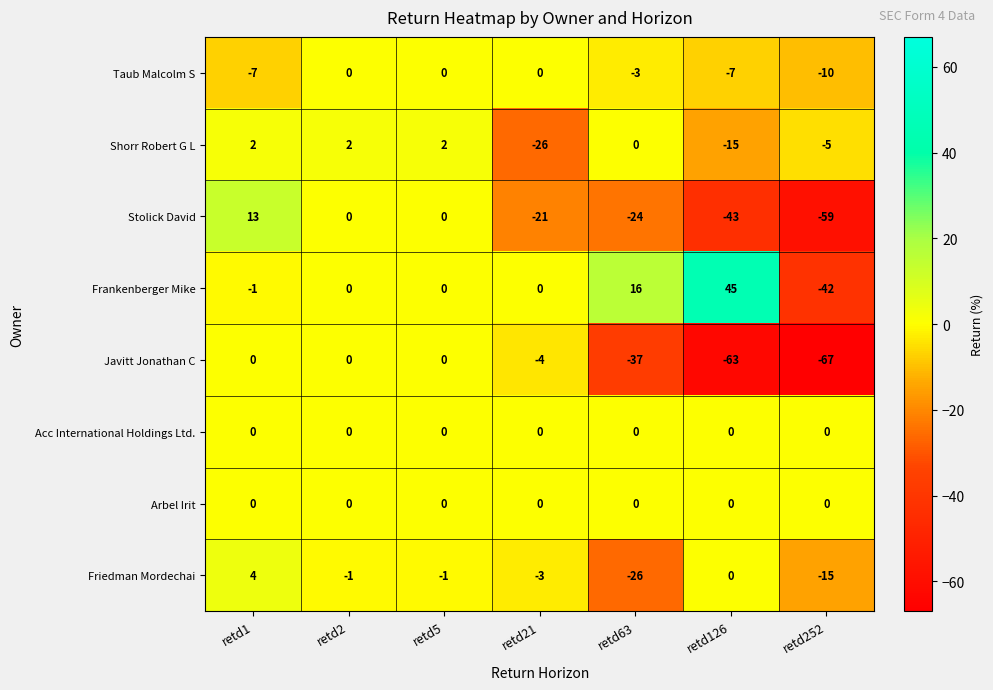

What is the spread (max minus min) of values at retd252?

67